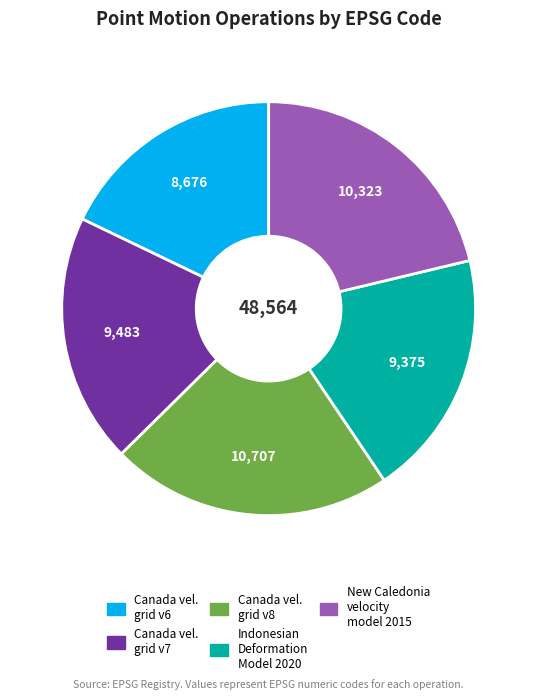

Does any single category account for the majority?

No